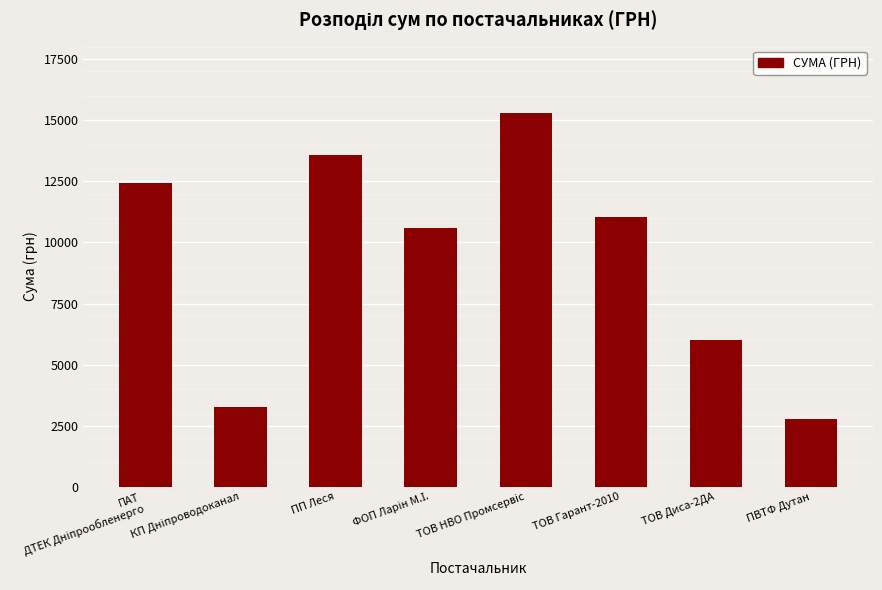

What is the change in value from ПП Леся to ПВТФ Дутан?

-10784.6